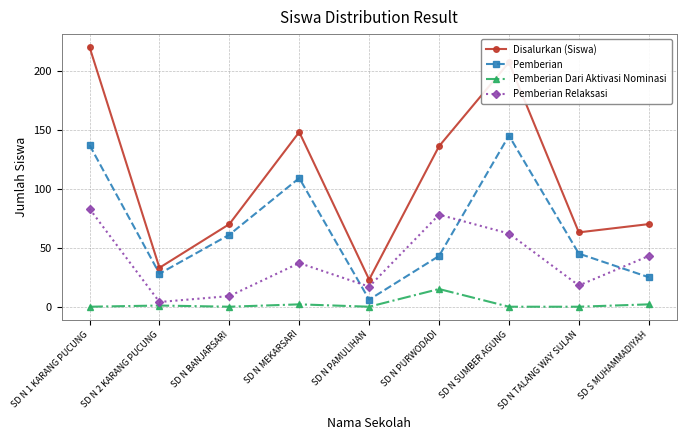

At SD N 1 KARANG PUCUNG, list the series in order from smallest to largest.

Pemberian Dari Aktivasi Nominasi, Pemberian Relaksasi, Pemberian, Disalurkan (Siswa)